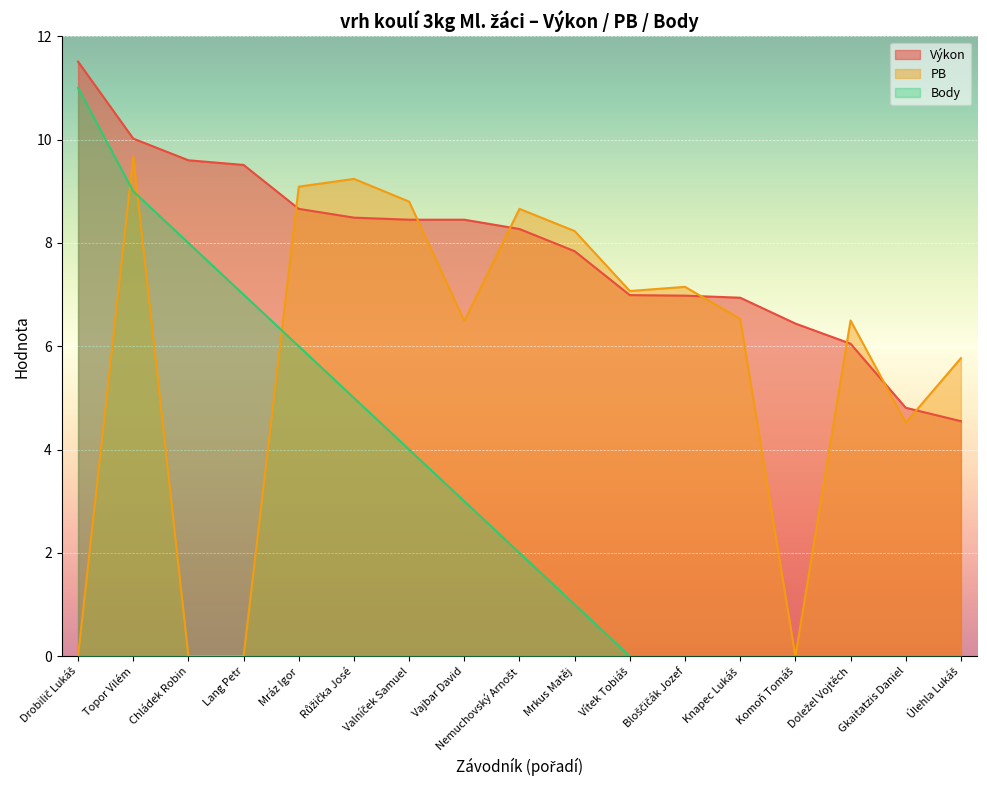

Is the value of Body at Lang Petr greater than the value of Výkon at Drobilič Lukáš?

No